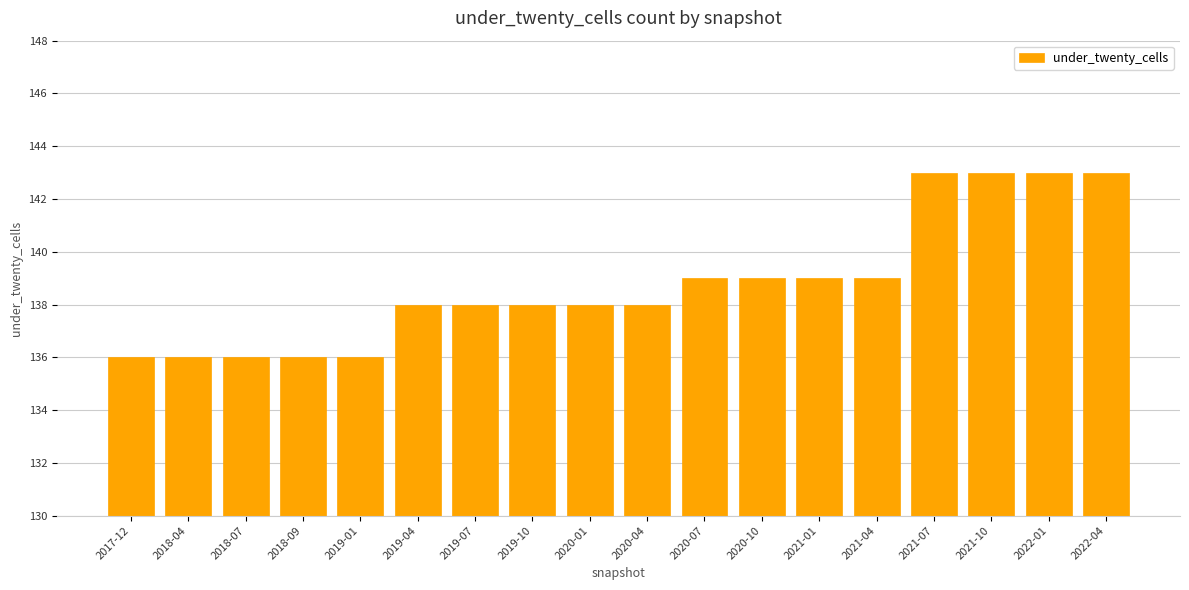

Reading left to right, what are all the values shown in this chart?

136	136	136	136	136	138	138	138	138	138	139	139	139	139	143	143	143	143